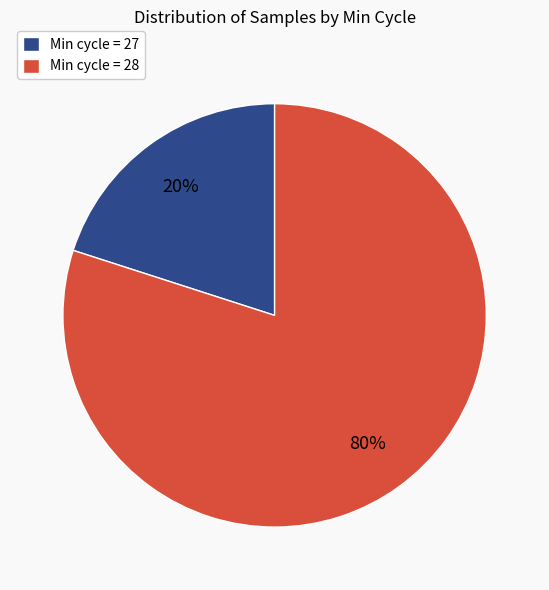

Which slice is the smallest?

Min cycle = 27